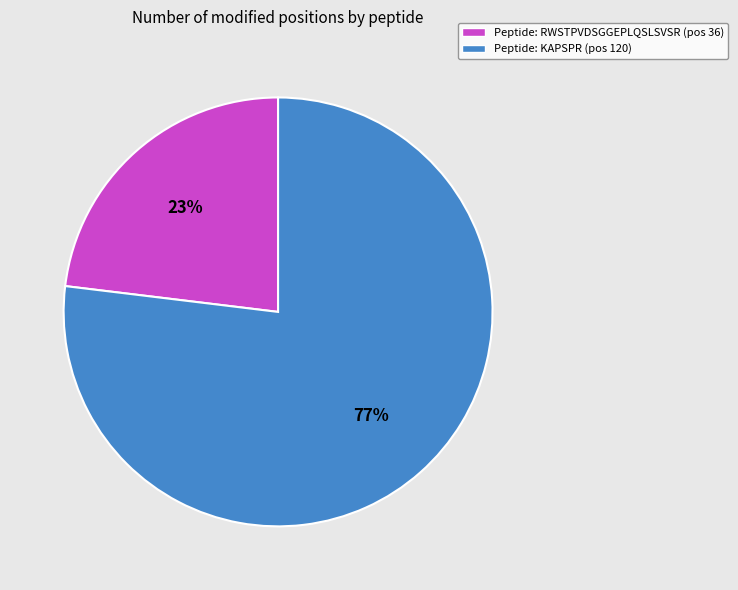

Is there a majority slice in this chart?

Yes